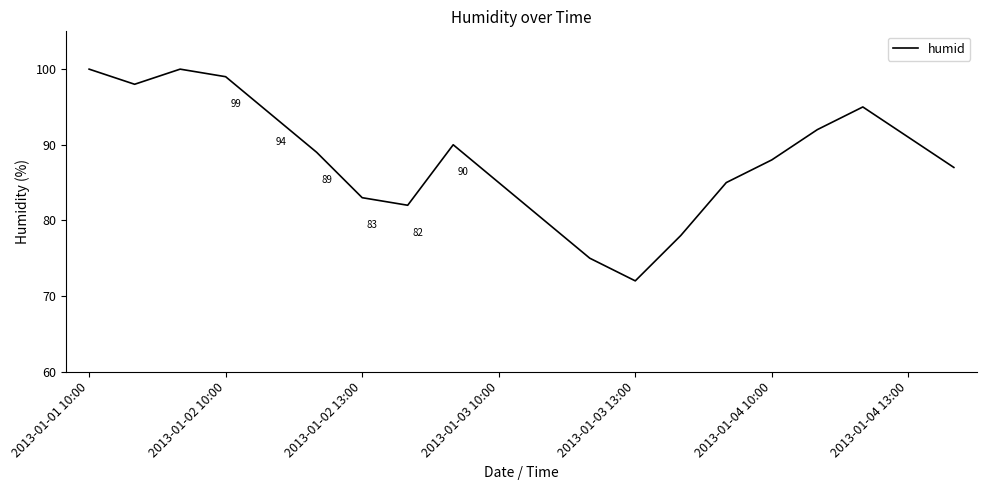

What is the maximum value shown in the chart?

100